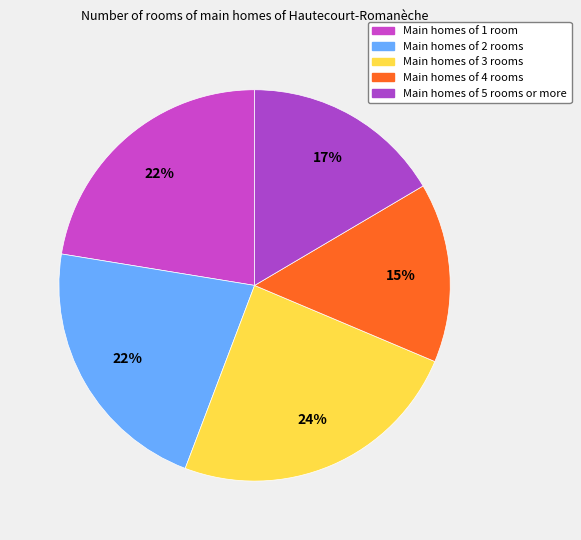

How many segments does this pie chart have?

5